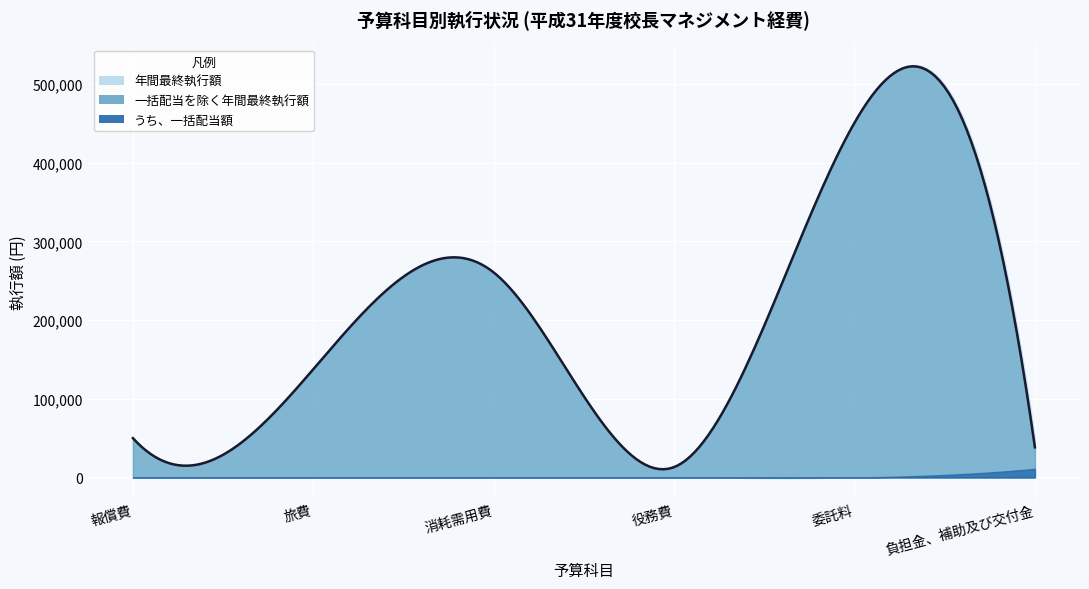

What is the spread (max minus min) of values at 負担金、補助及び交付金?

38280.0